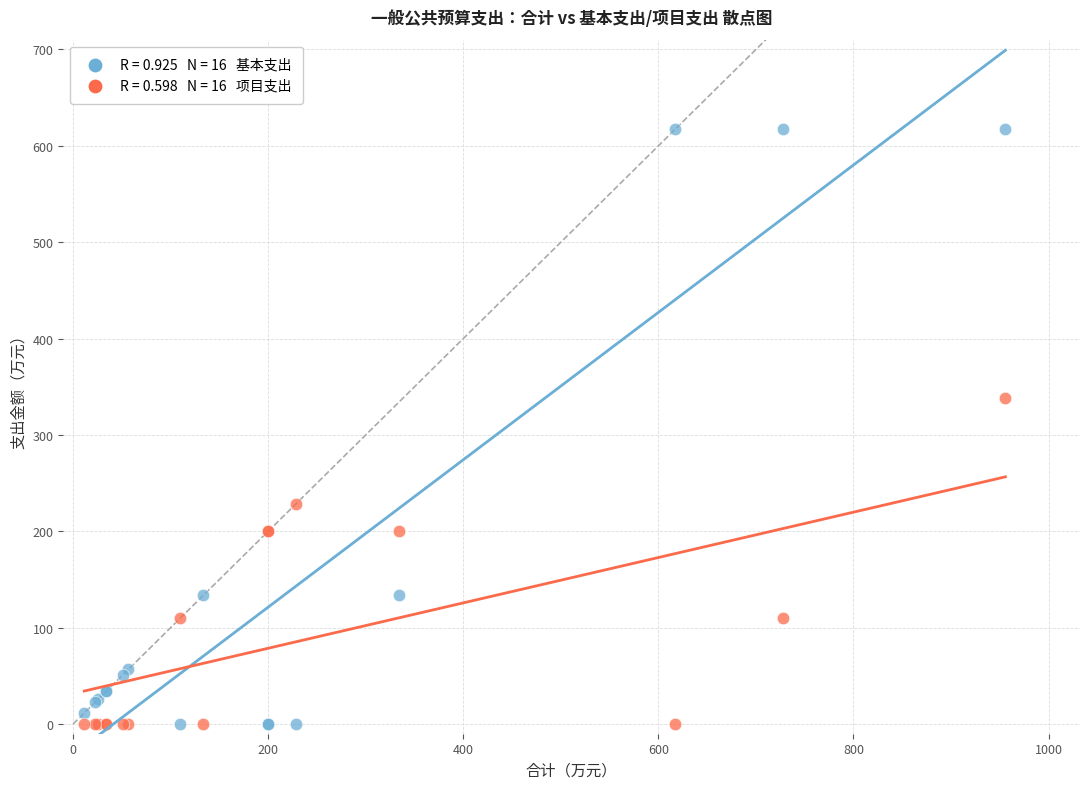

Across all series, what Y value is closest to 308?

338.2